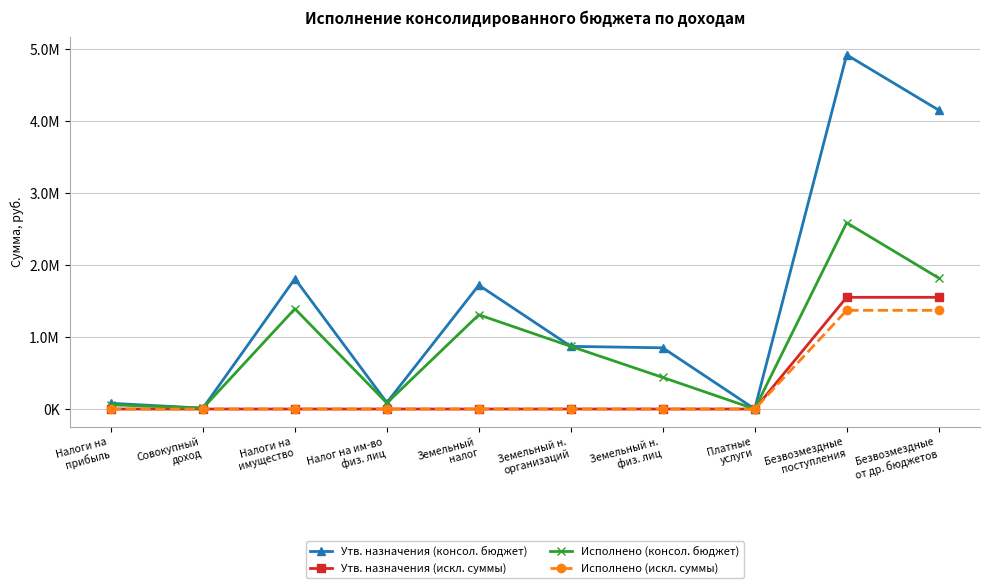

What are all the series names shown in the legend?

Утв. назначения (консол. бюджет), Утв. назначения (искл. суммы), Исполнено (консол. бюджет), Исполнено (искл. суммы)